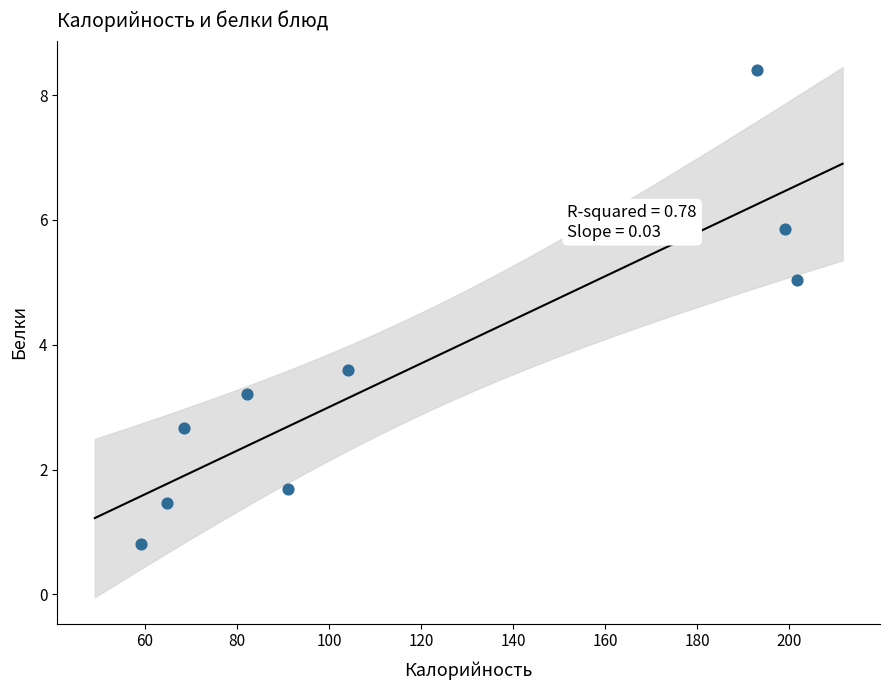

What Y value in the scatter plot is closest to 4?

3.6